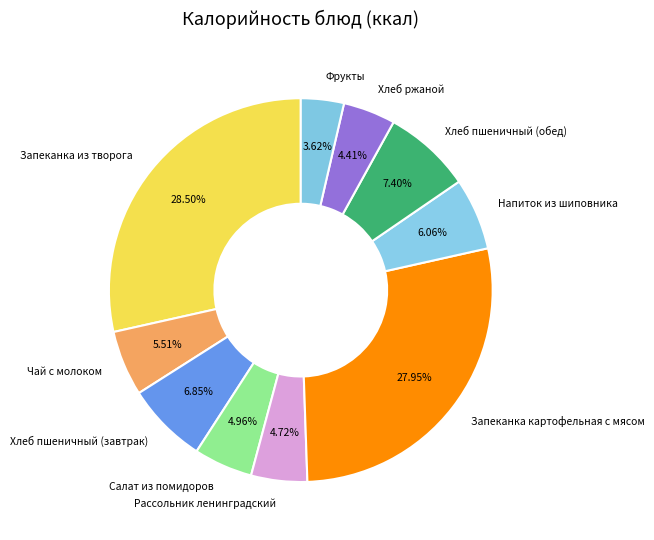

What is the largest slice in the pie chart?

Запеканка из творога